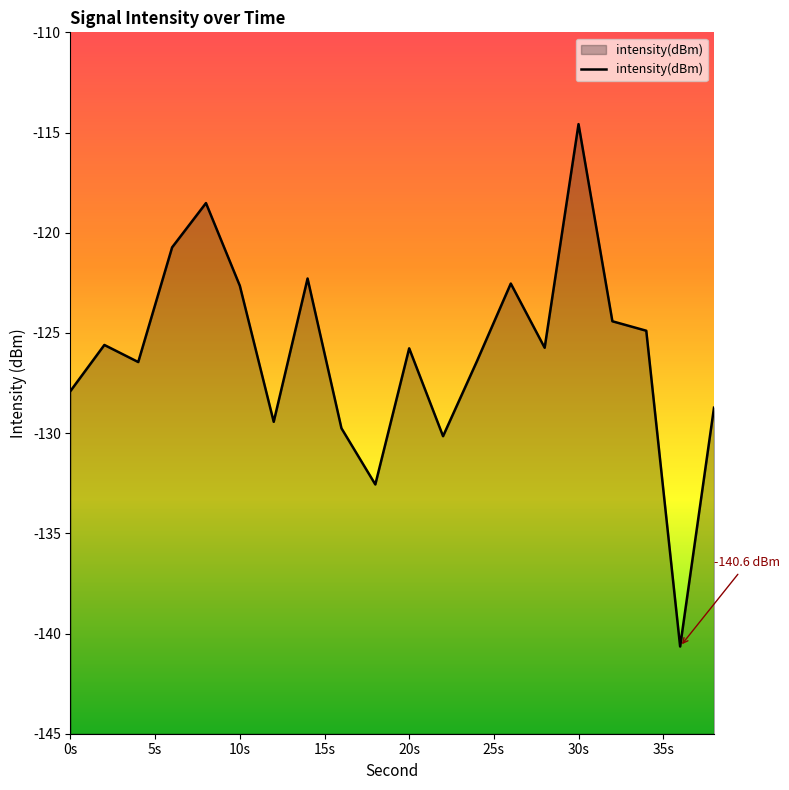

The value at 30s is -204.2. True or false?

False